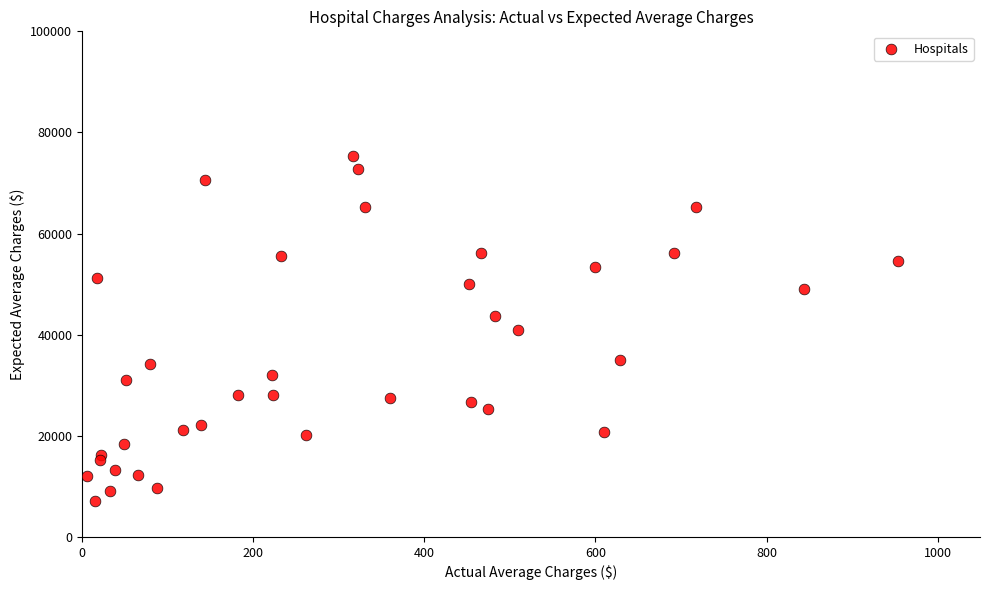

What is the range of Y values (max minus min)?

68232